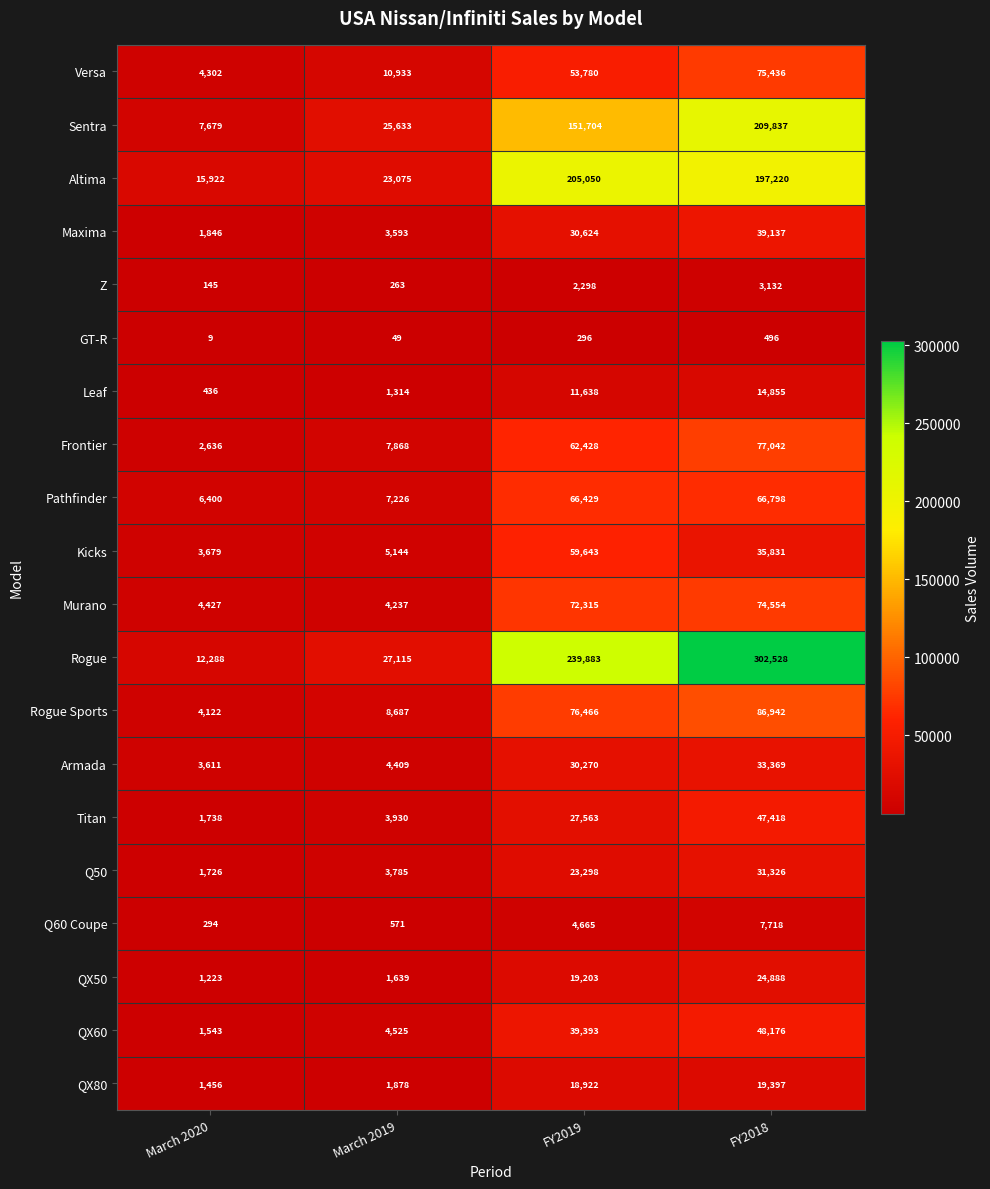

What is the maximum value for QX60?

48176